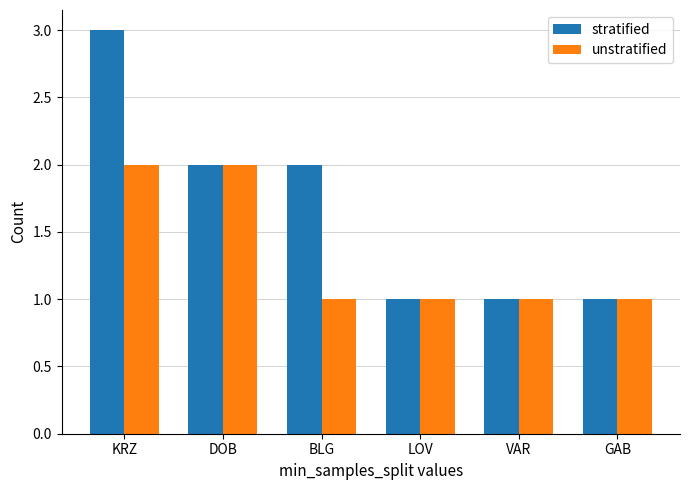

How many bars are there in each group?

2